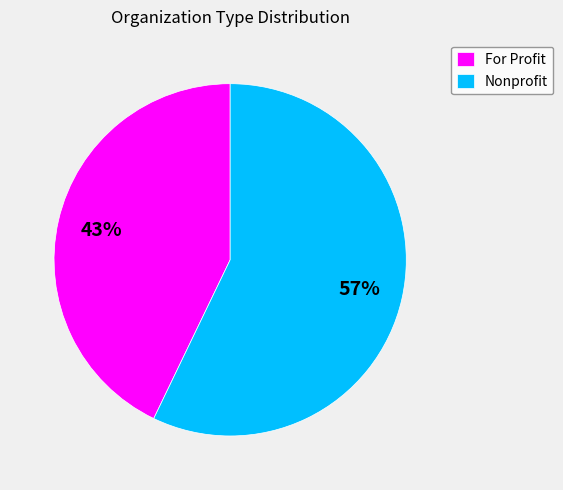

To the nearest percent, what is the combined percentage of Nonprofit and For Profit?

100%